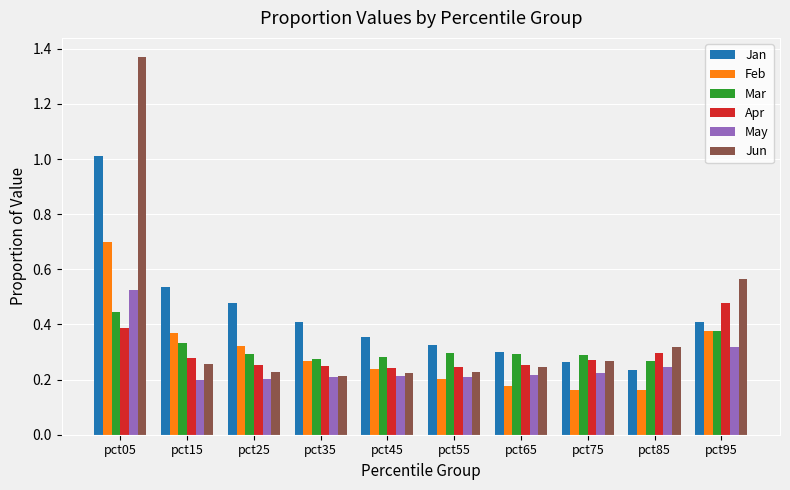

Which label corresponds to the largest value in the chart?

pct05